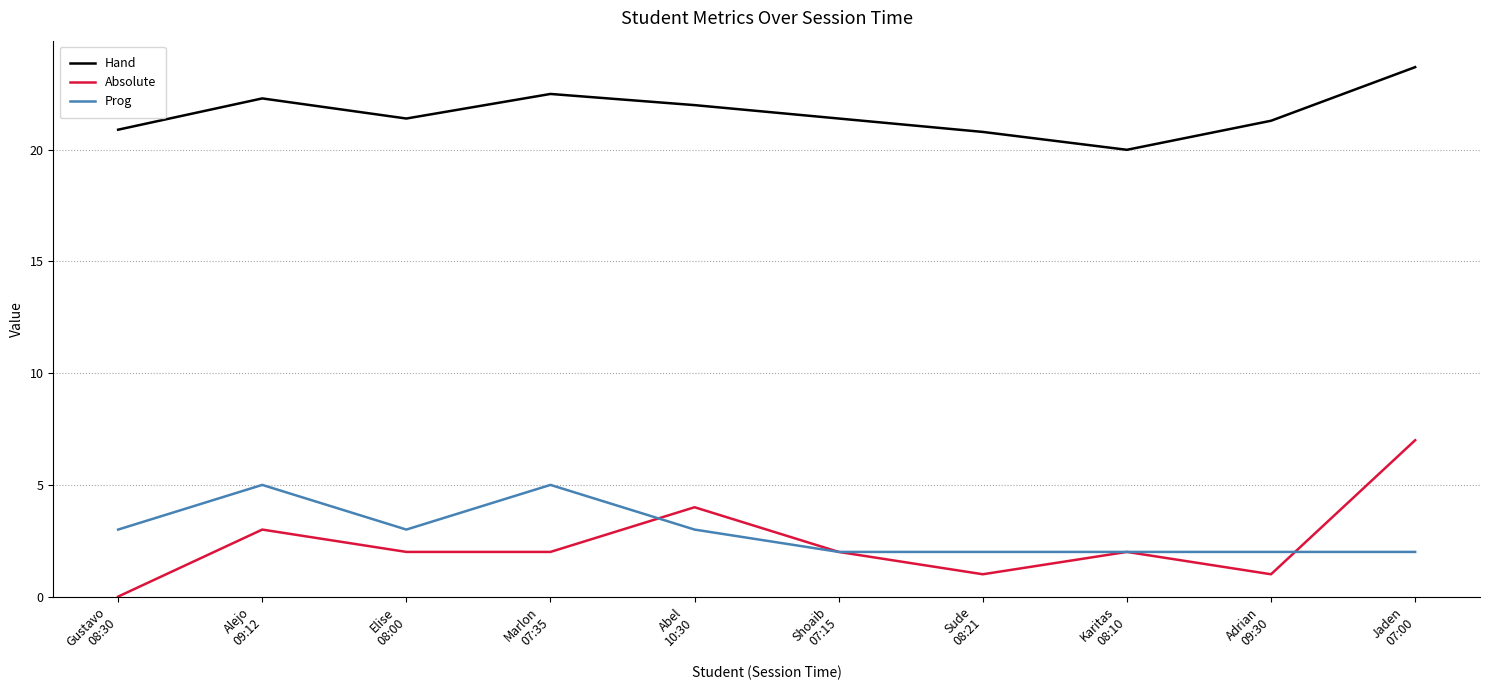

True or false: Prog and Hand cross at least once.

False